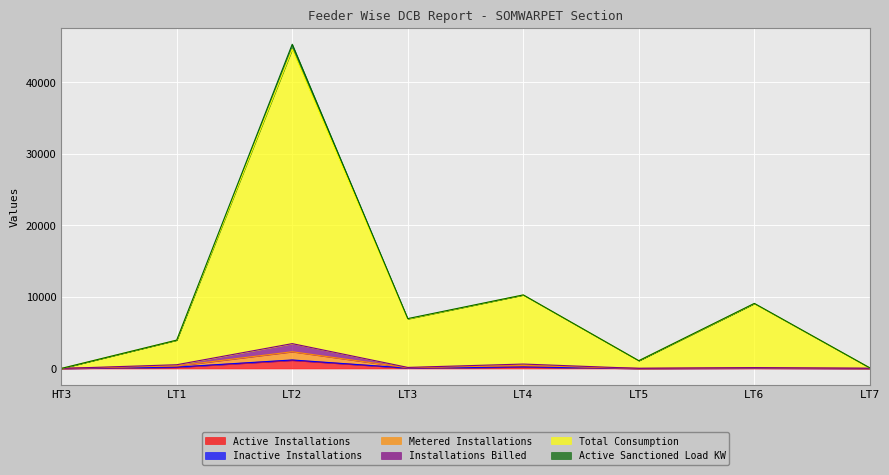

What is the value of the Metered Installations point at the 4th from the left?

151